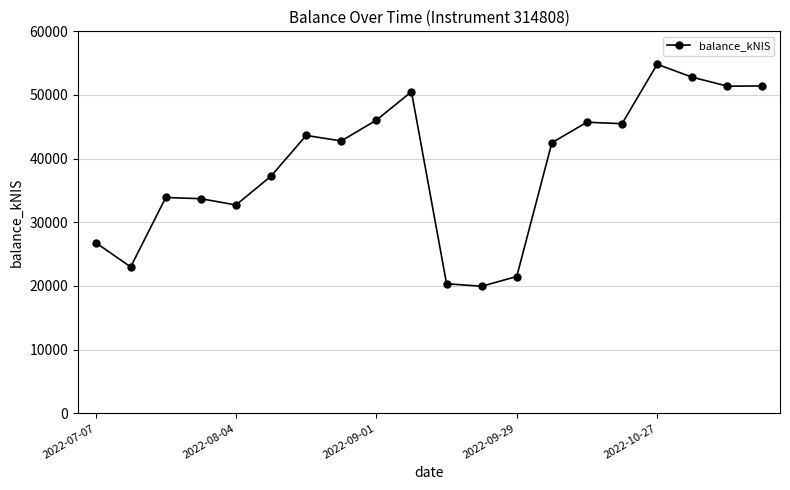

What is the value of the 8th point from the left?

42783.7